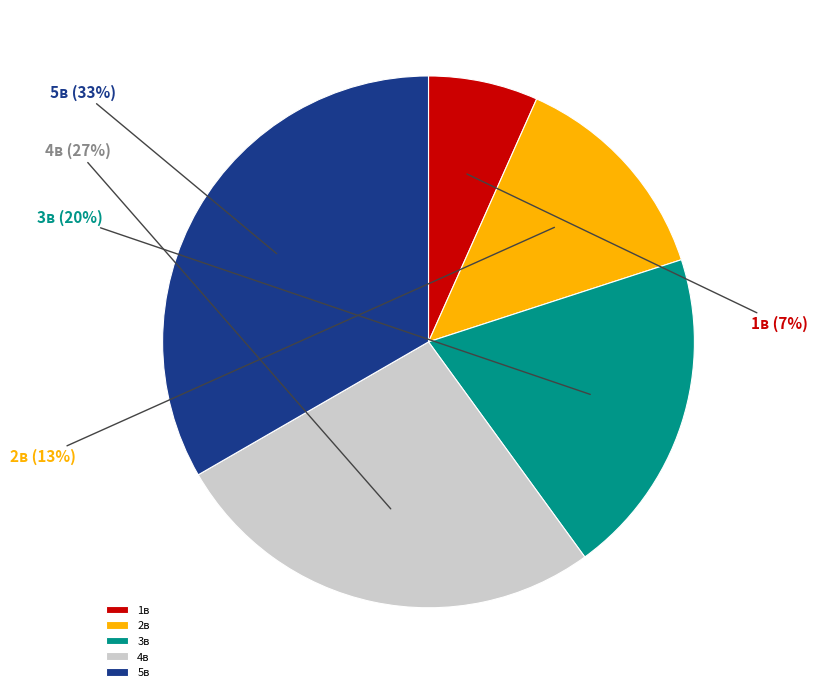

What is the ratio of the value at 4в to the value at 5в?

0.8